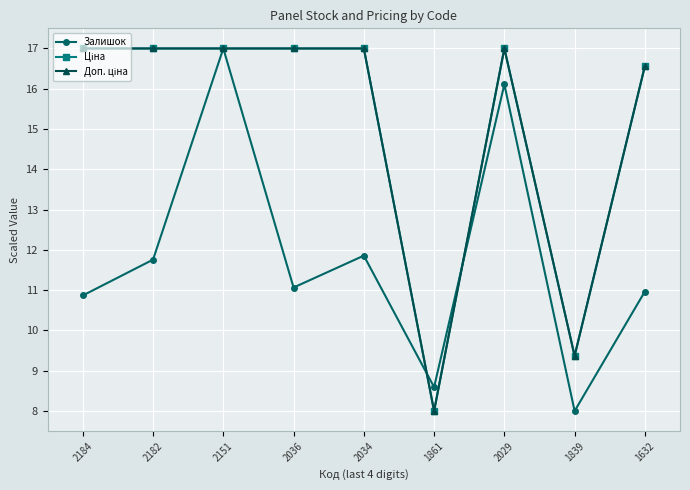

Does the chart have visible grid lines?

Yes